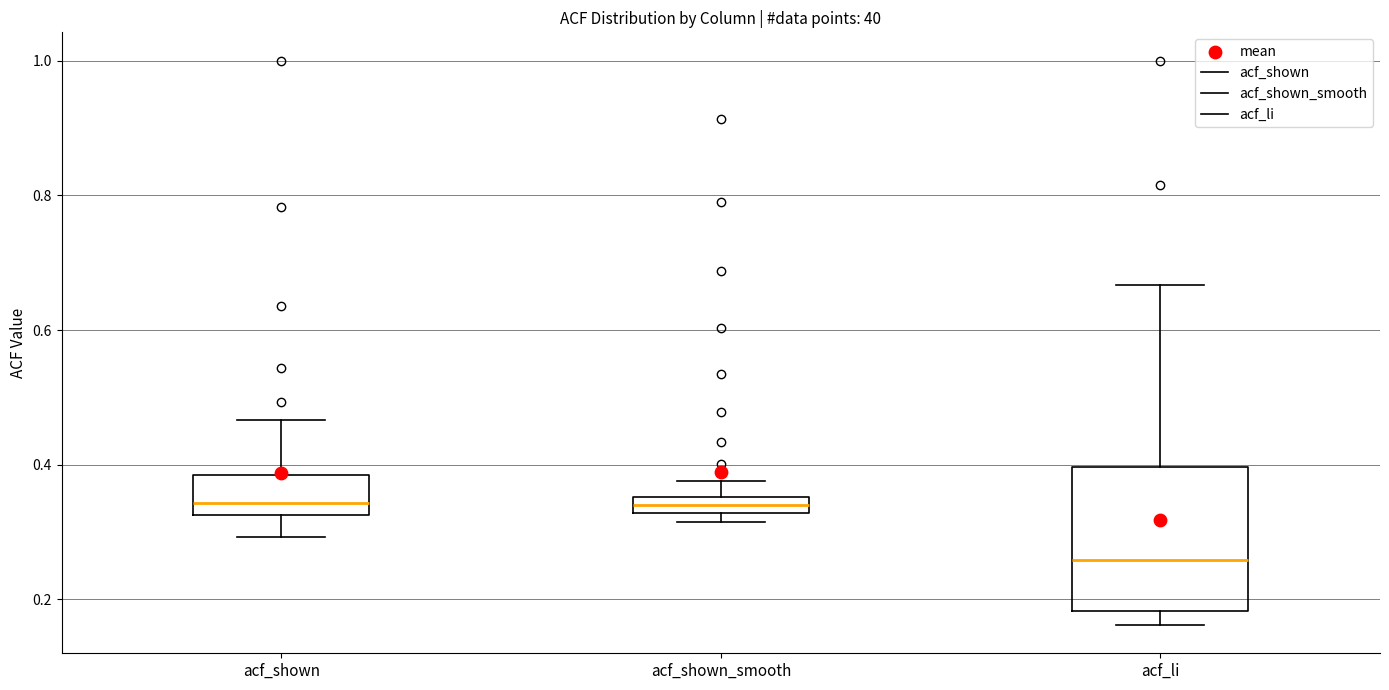

Which box's median line is the lowest?

acf_li